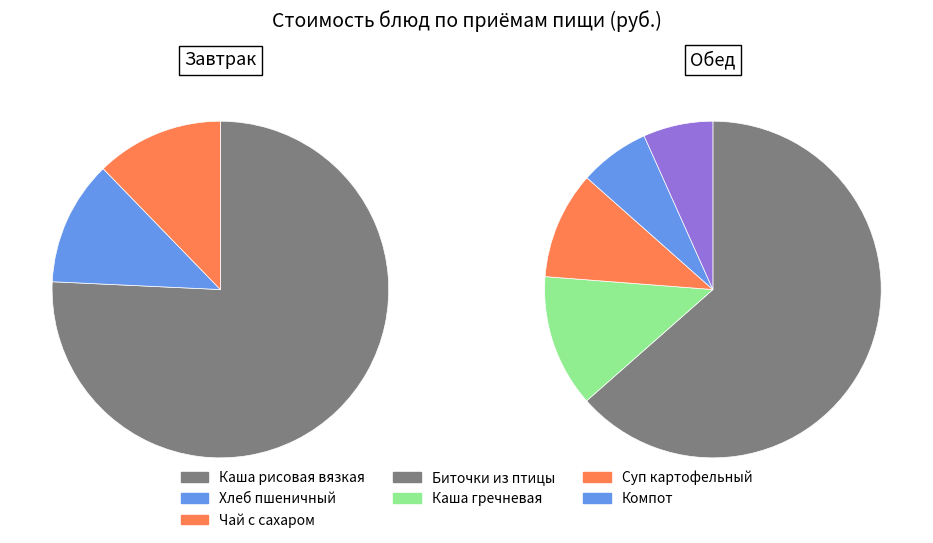

The Хлеб пшеничный (обед) slice represents 1% of the pie. True or false?

False